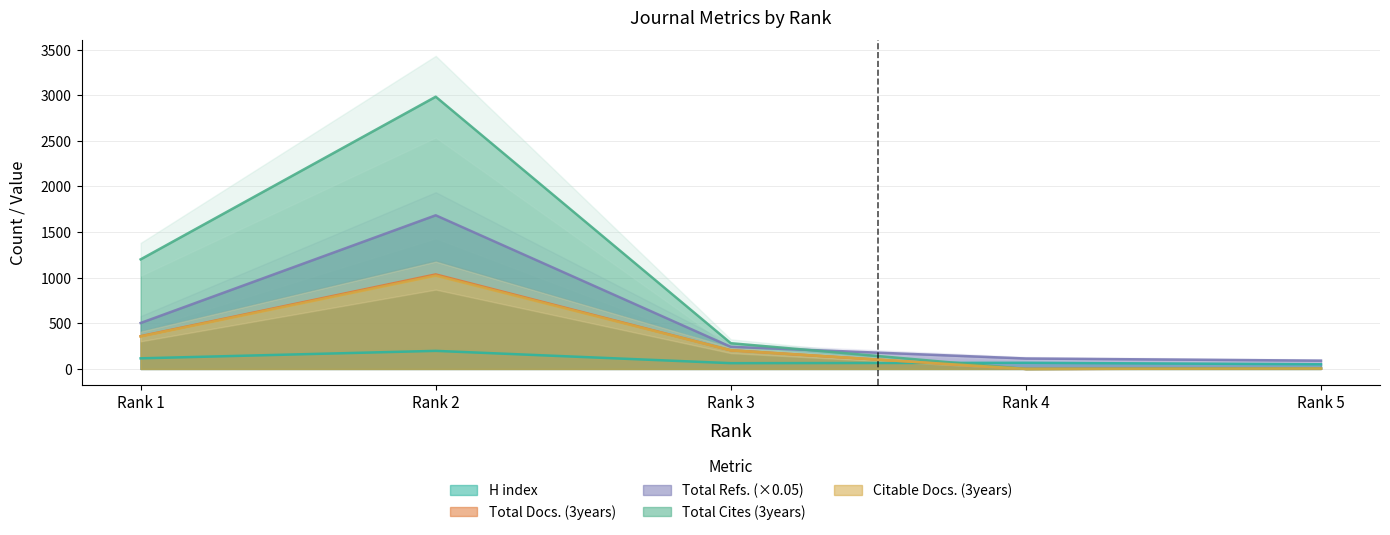

What is the total value across all series at Rank 1?

2535.4